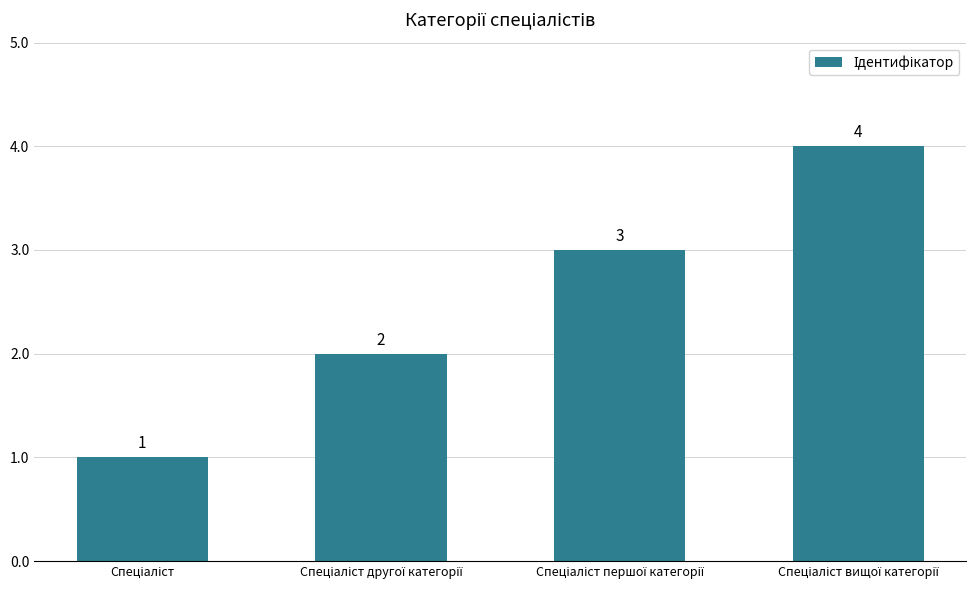

What is the greatest value displayed?

4